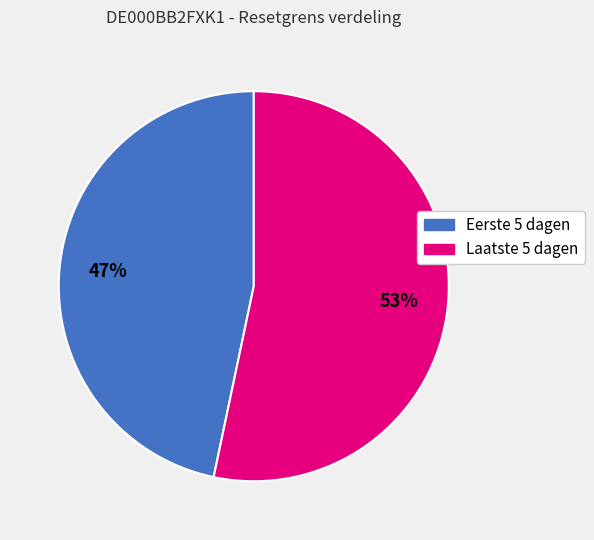

To the nearest percent, what is the average slice percentage?

50%